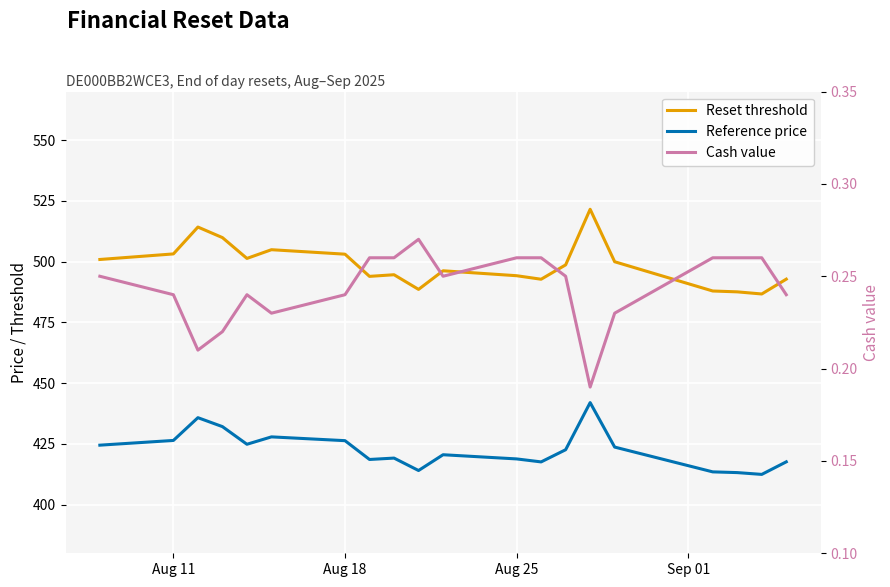

True or false: Reference price and Reset threshold intersect in this chart.

False